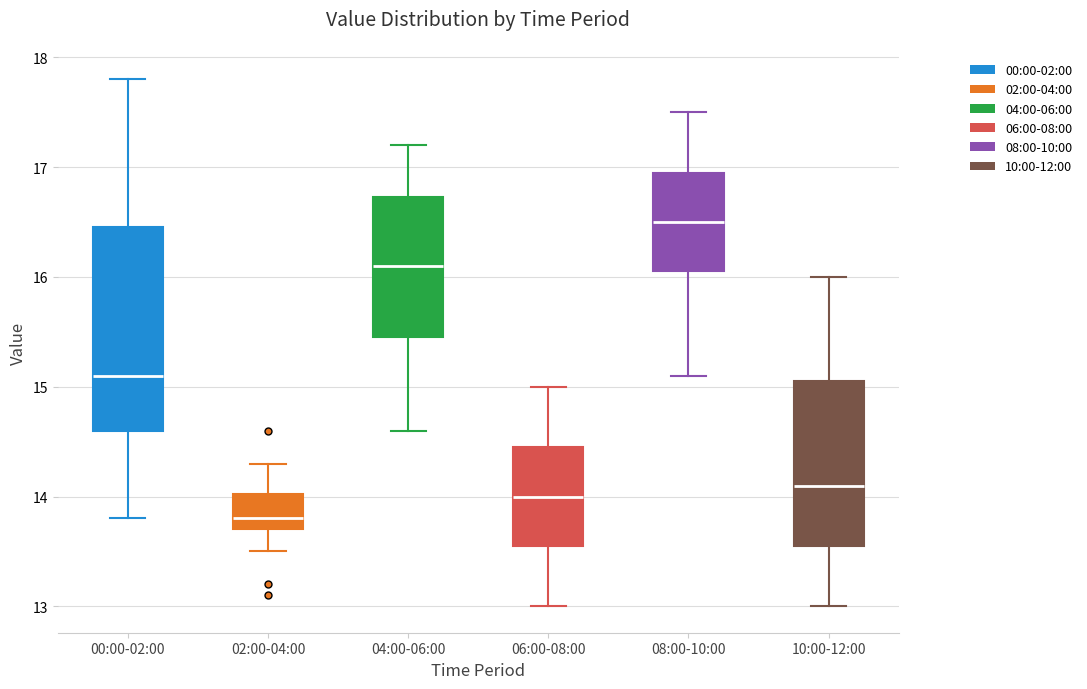

Where is the upper edge of the box for 10:00-12:00 on the y-axis? The values are not printed on the chart, so give them approximately, as read against the axis.

15.1